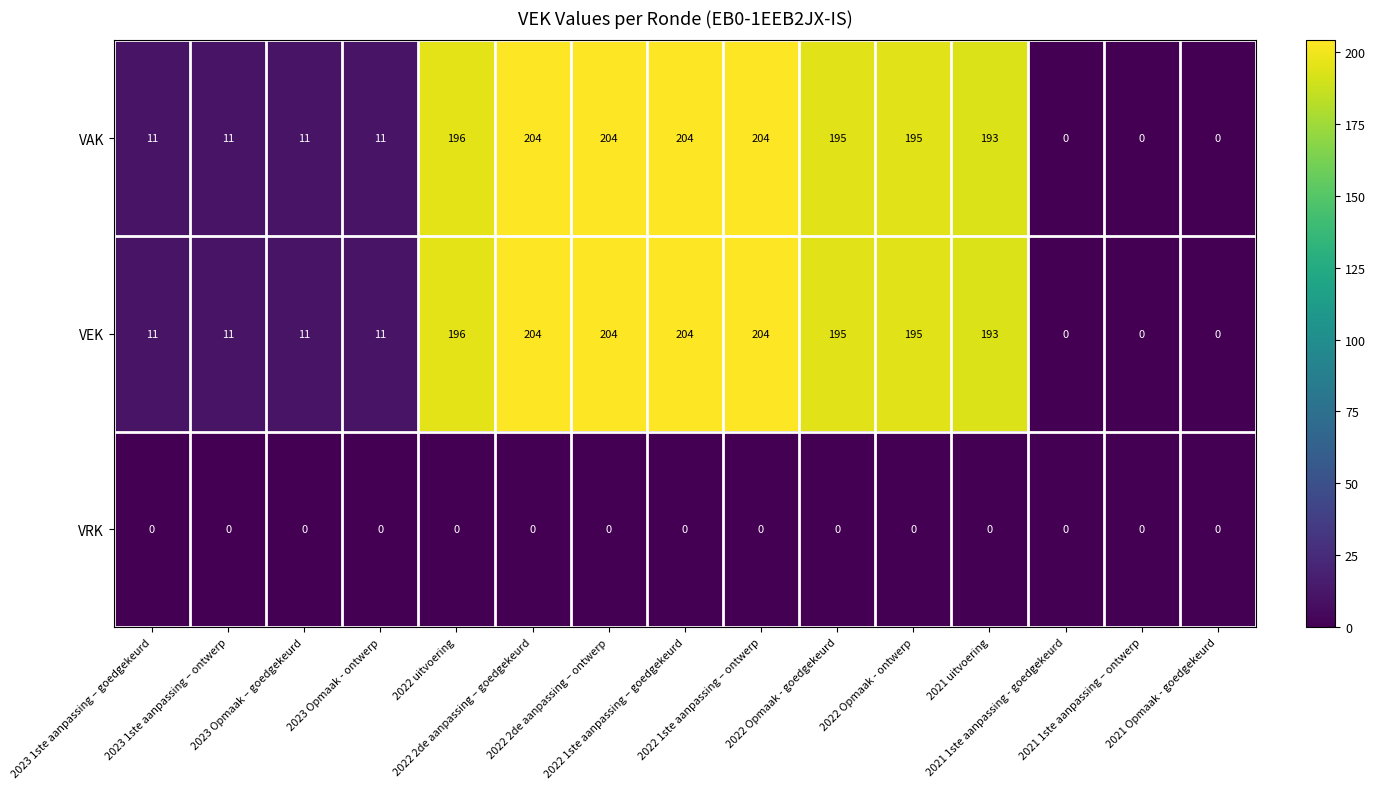

What is the greatest value displayed?

204